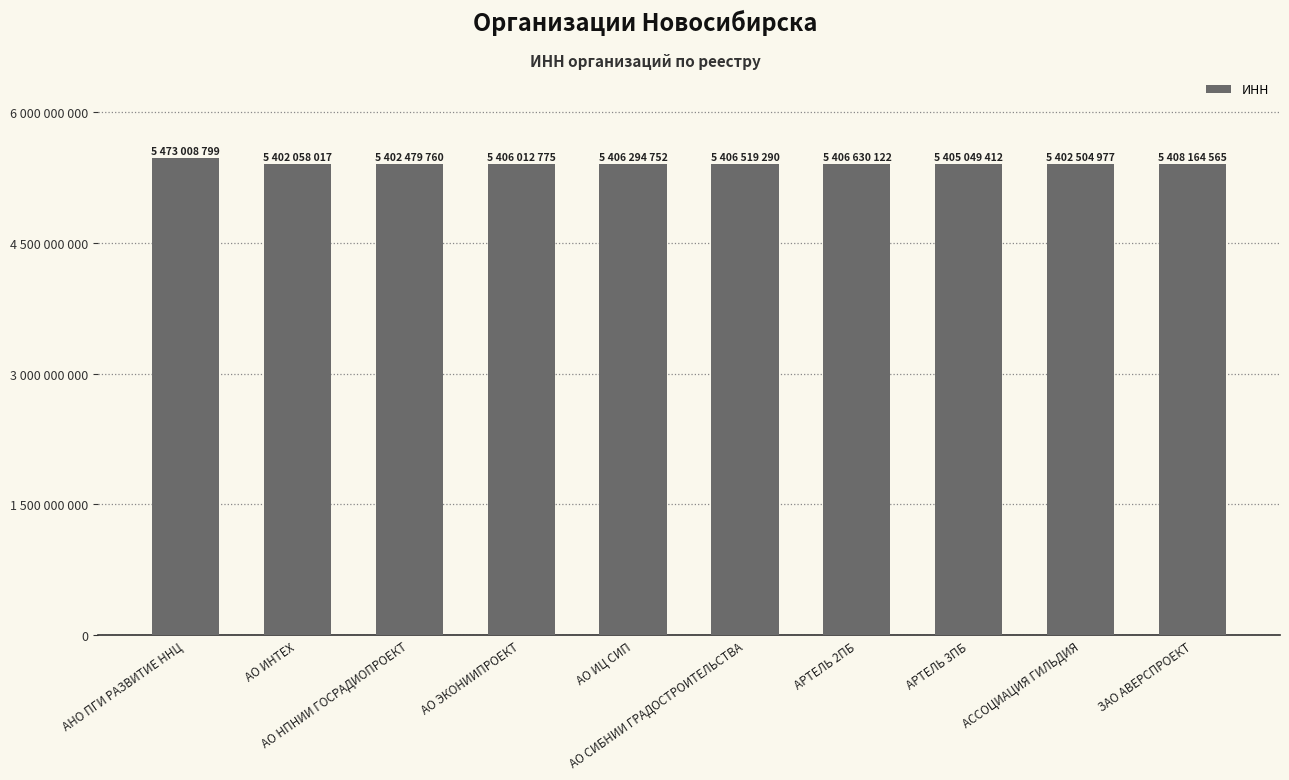

What is the label of the 2nd bar from the right?

АССОЦИАЦИЯ ГИЛЬДИЯ